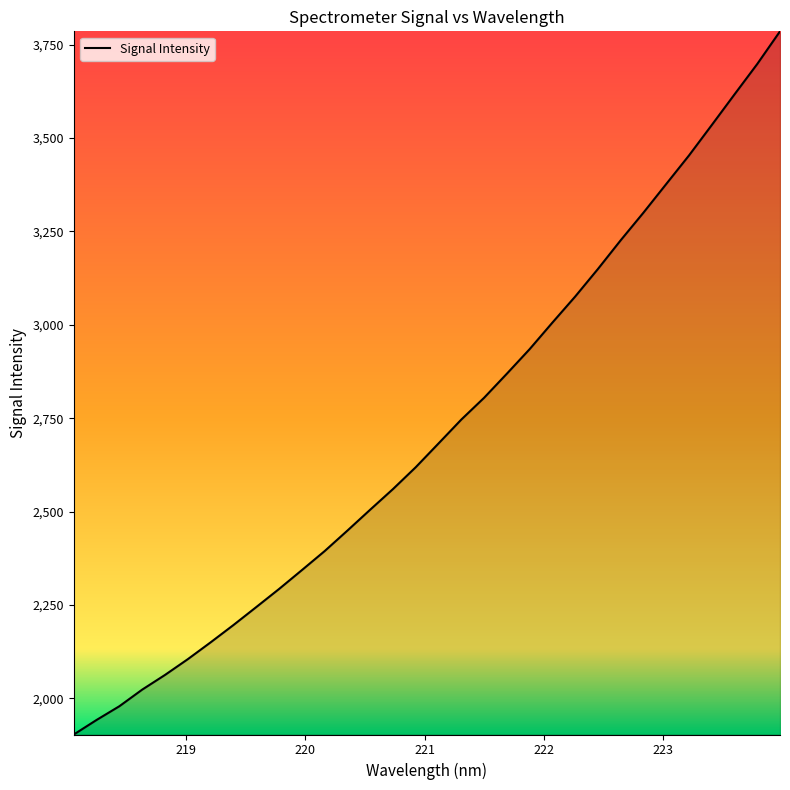

True or false: there are more than 2 points higher than both neighbors.

False